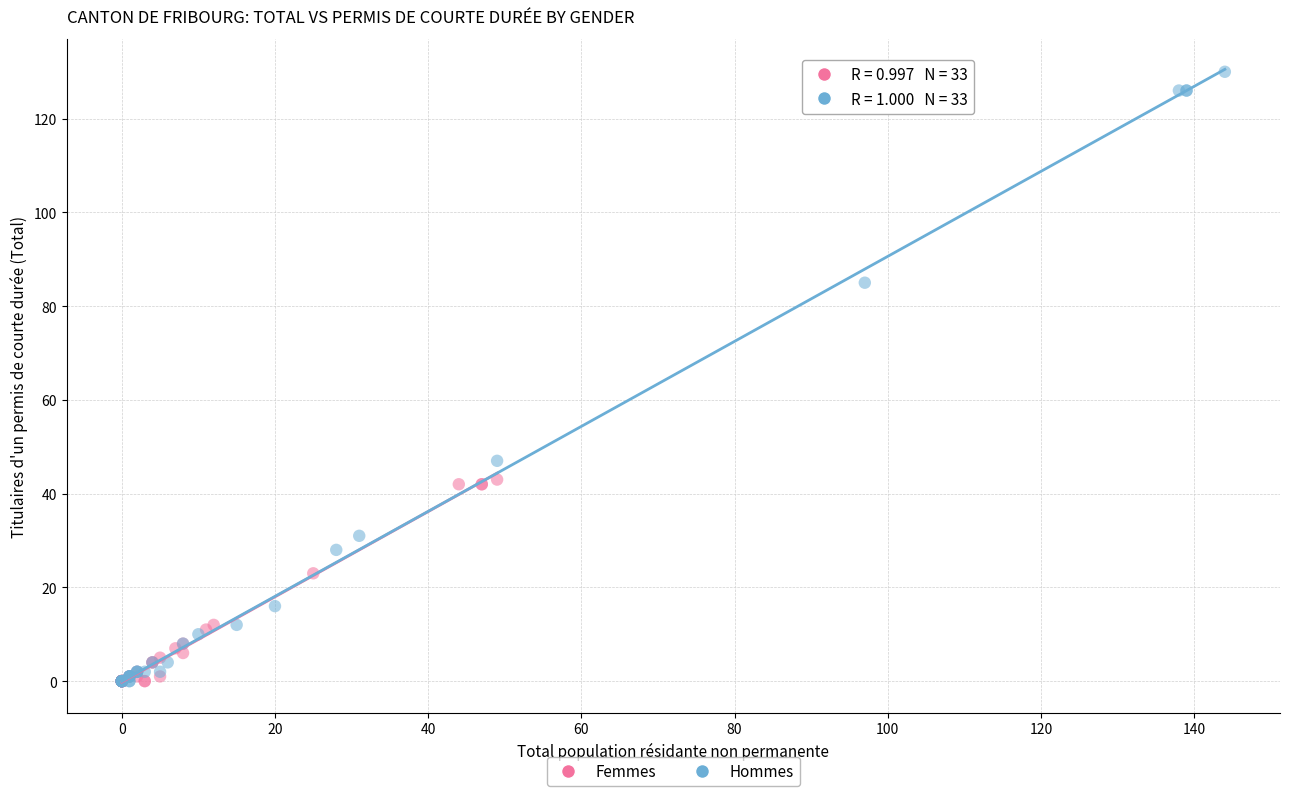

Which series has the largest Y range (max minus min)?

Hommes